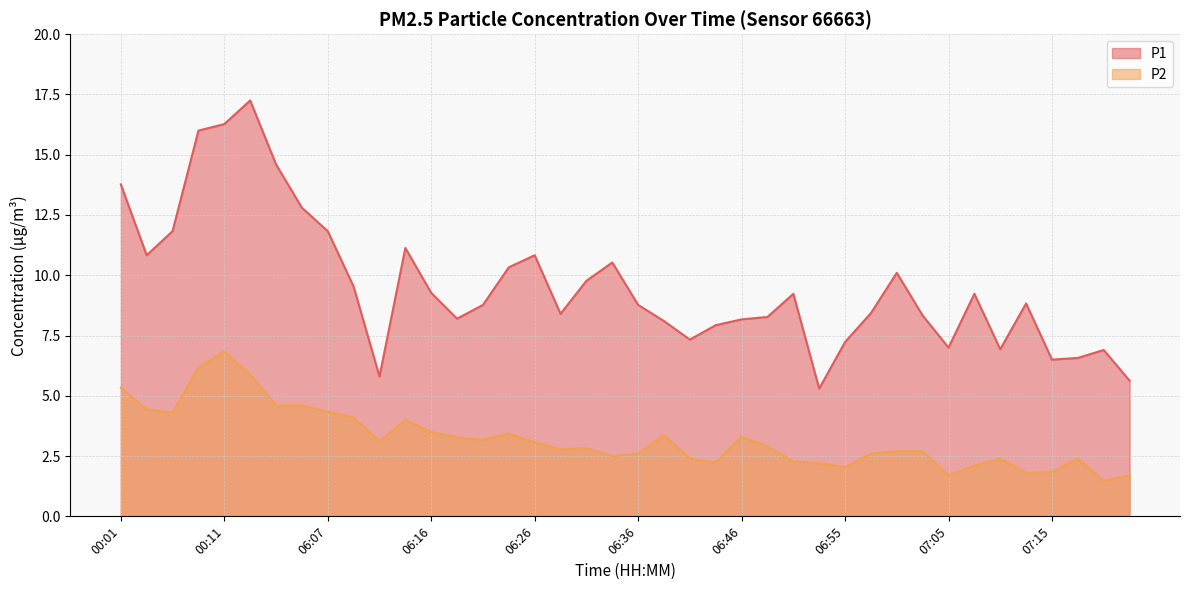

Read the P2 value at 06:02.

4.6